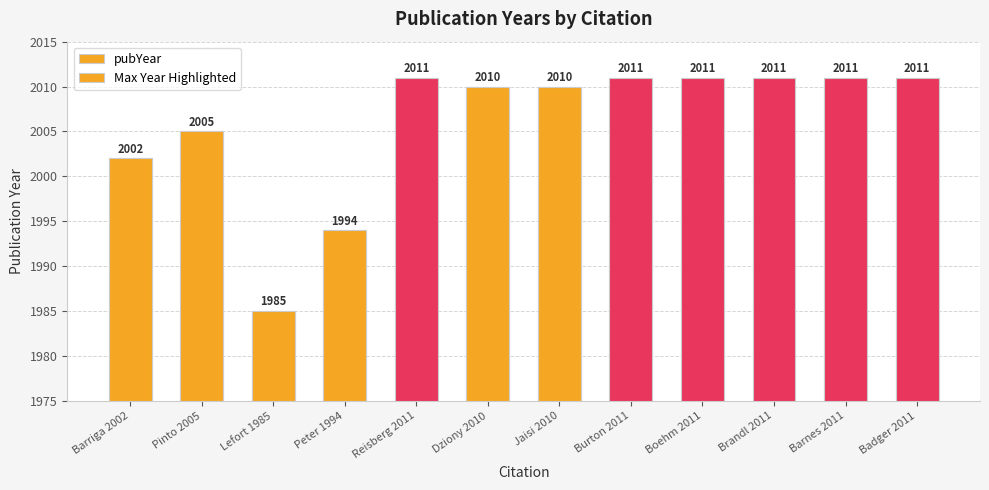

Rank the series by their maximum value, from highest to lowest.

pubYear, Max Year Highlighted